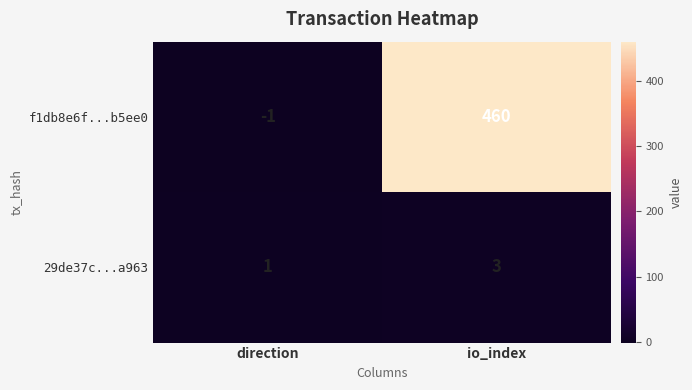

Which series has the widest spread of values?

f1db8e6f...b5ee0